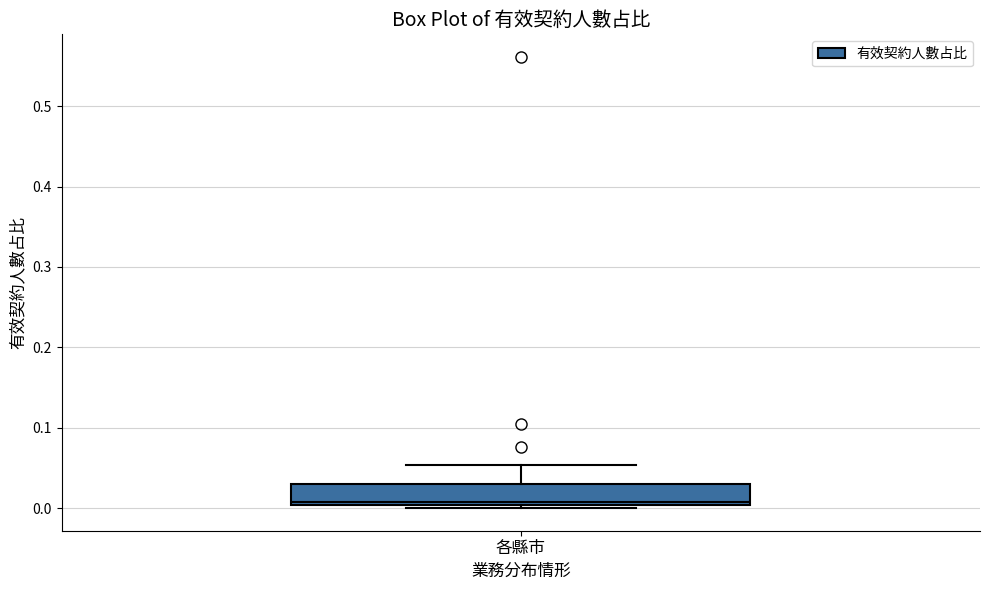

Where is the upper edge of the box for 各縣市 on the y-axis? The values are not printed on the chart, so give them approximately, as read against the axis.

0.03